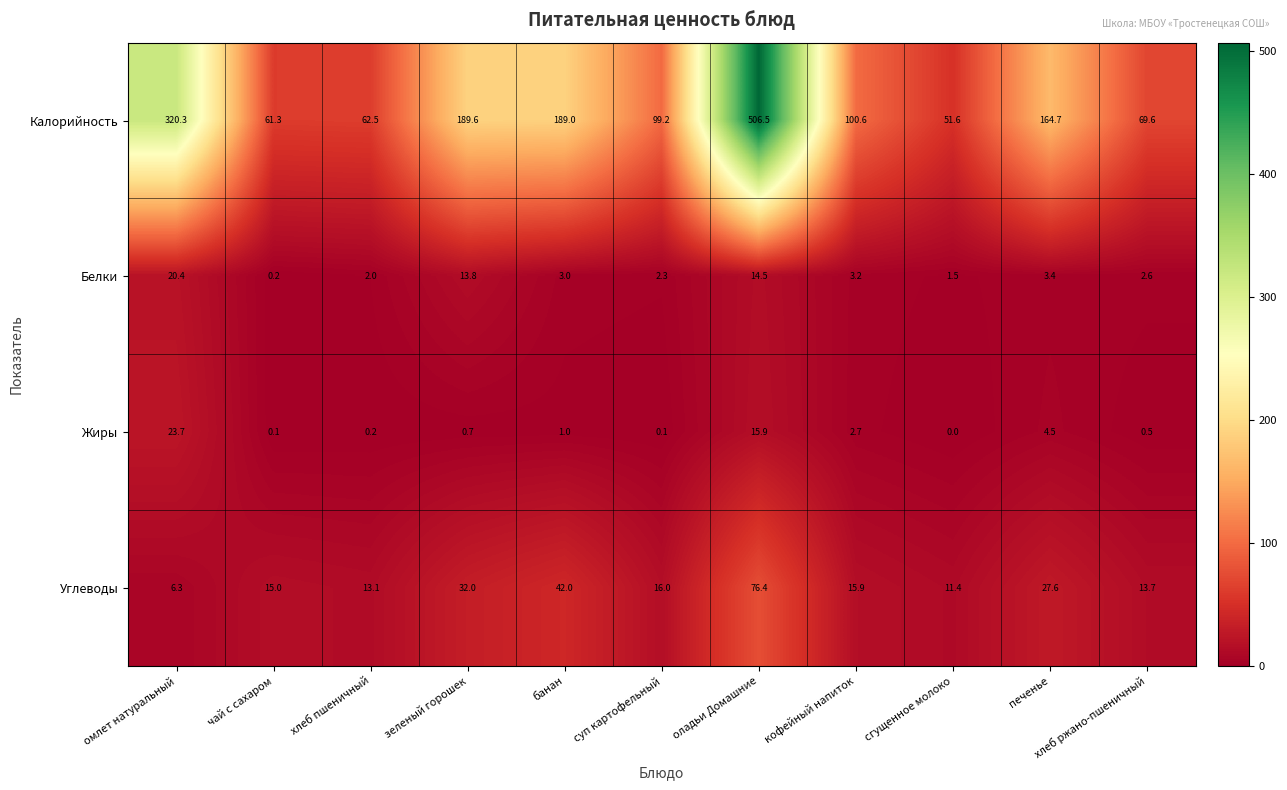

What is the spread (max minus min) of values at хлеб пшеничный?

62.3